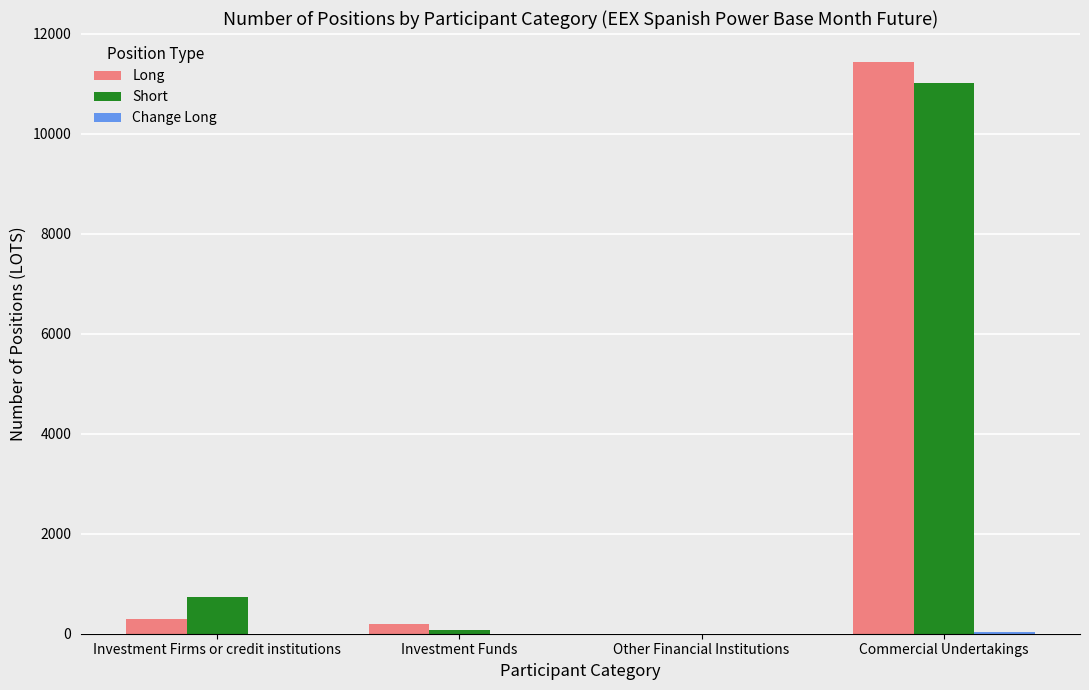

How many data points in Short are above 733?

2